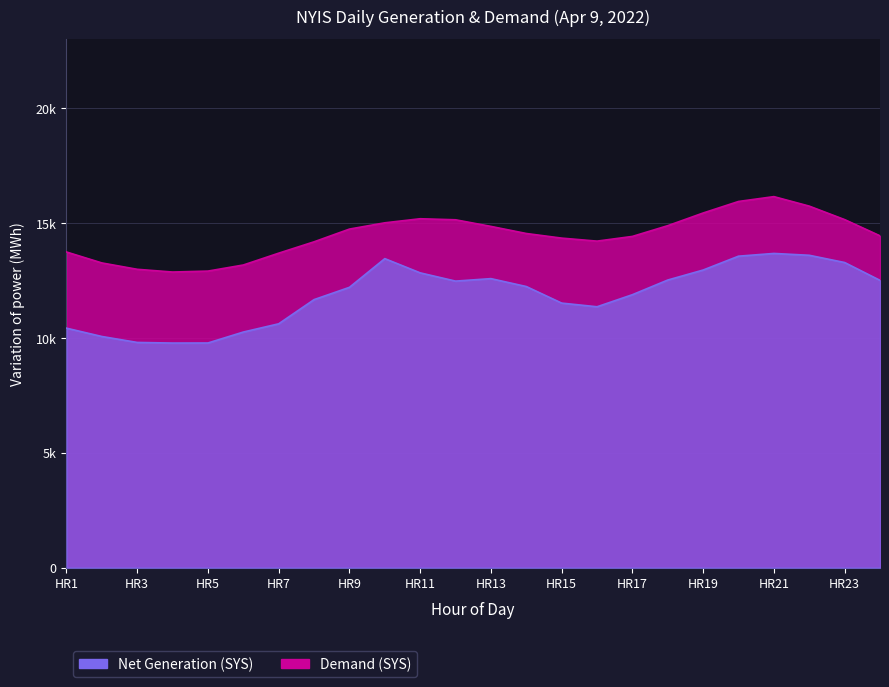

What are all the series names shown in the legend?

Net Generation (SYS), Demand (SYS)